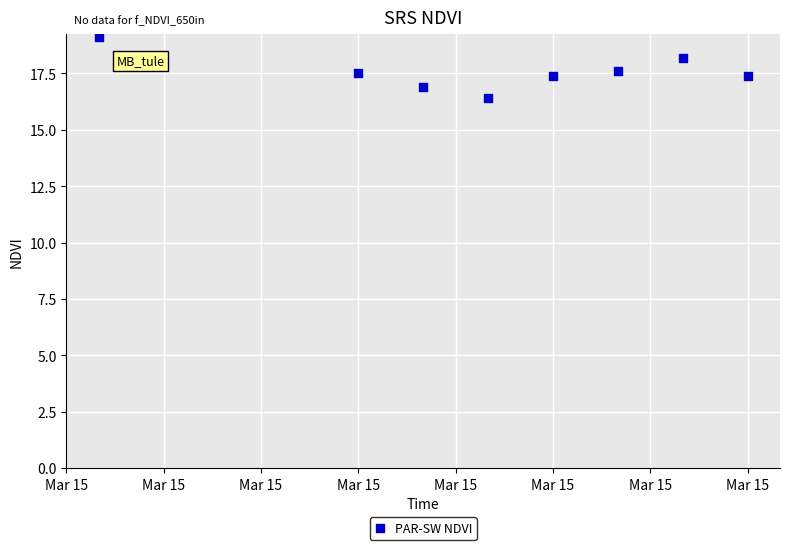

What is the range of Y values (max minus min)?

2.7